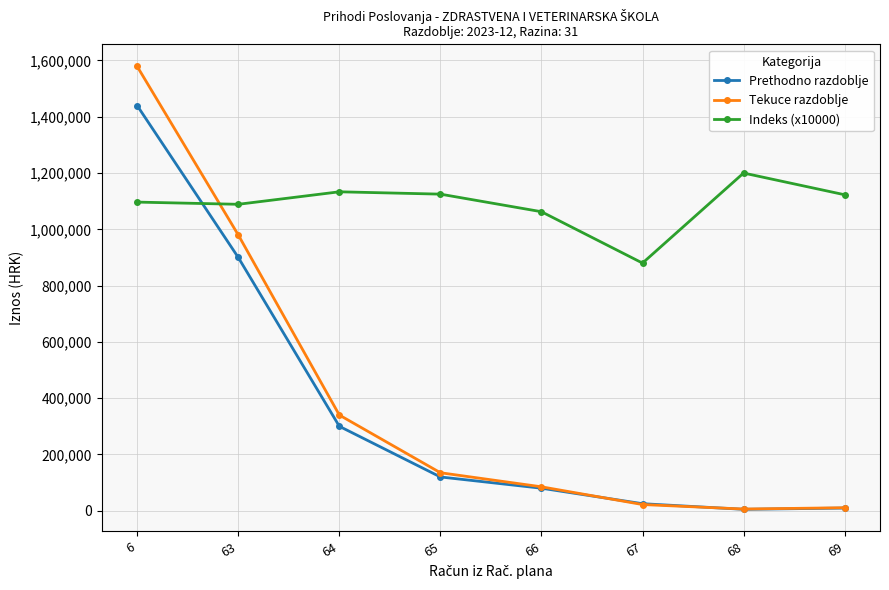

What is the total value across all series at 64?

1773300.0